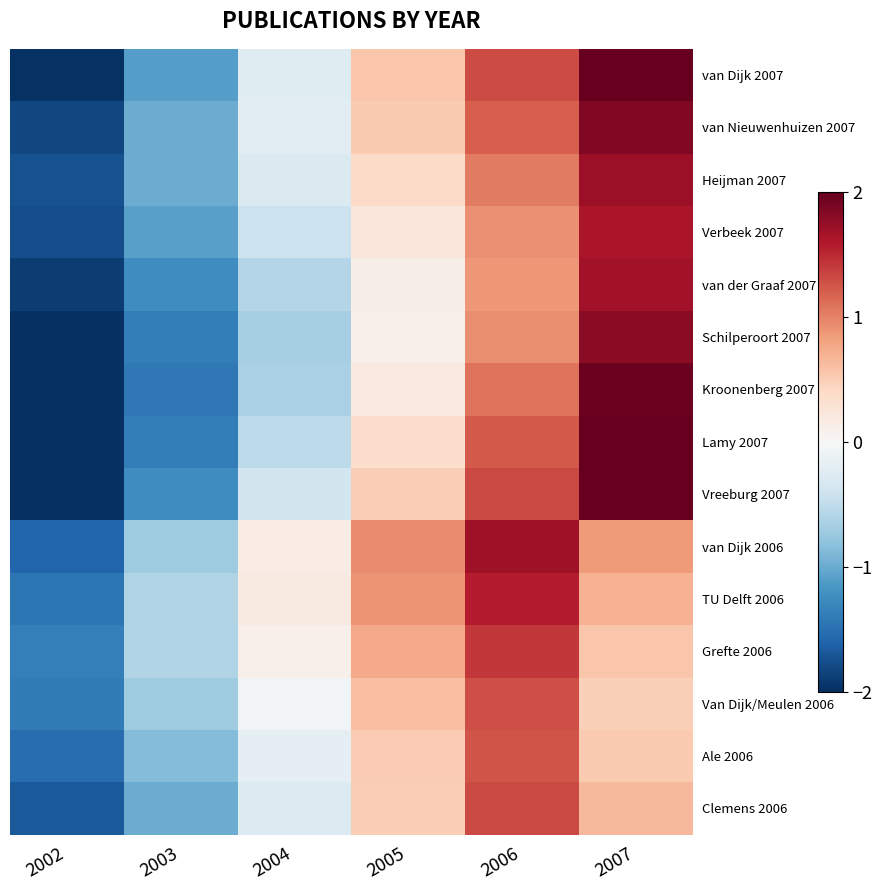

What is the spread (max minus min) of values at 2002?

0.8